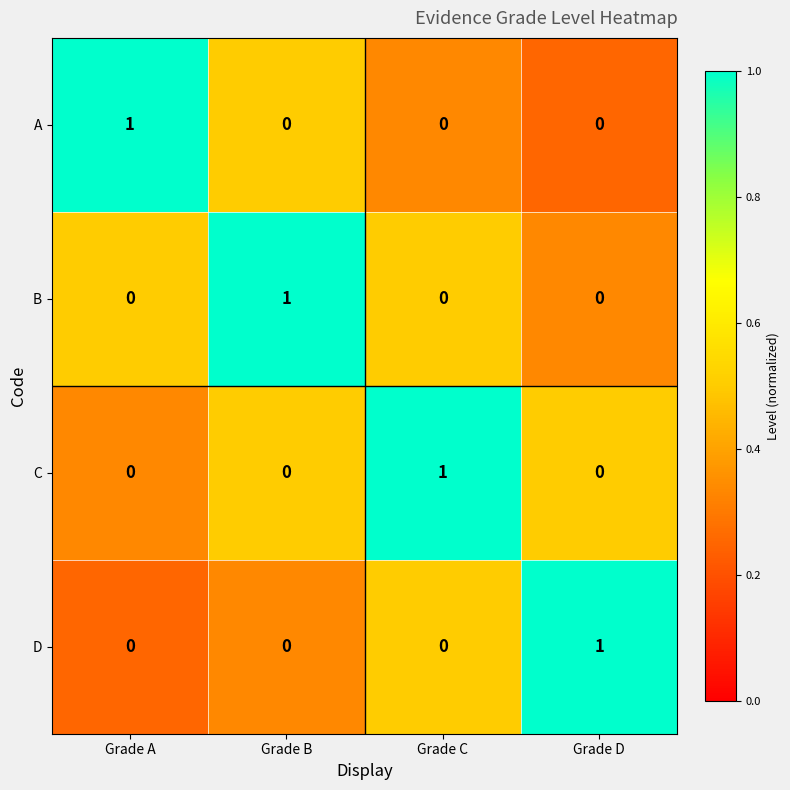

How many C values are between 0 and 1?

4